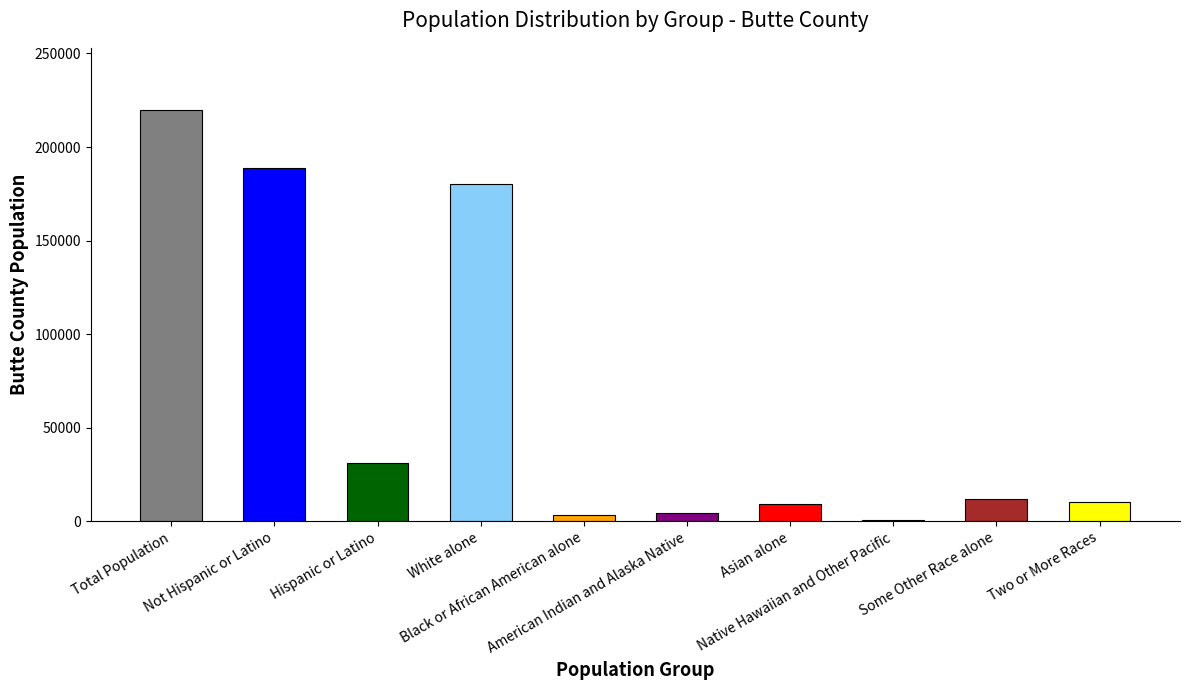

What is the sum of all values?

660000